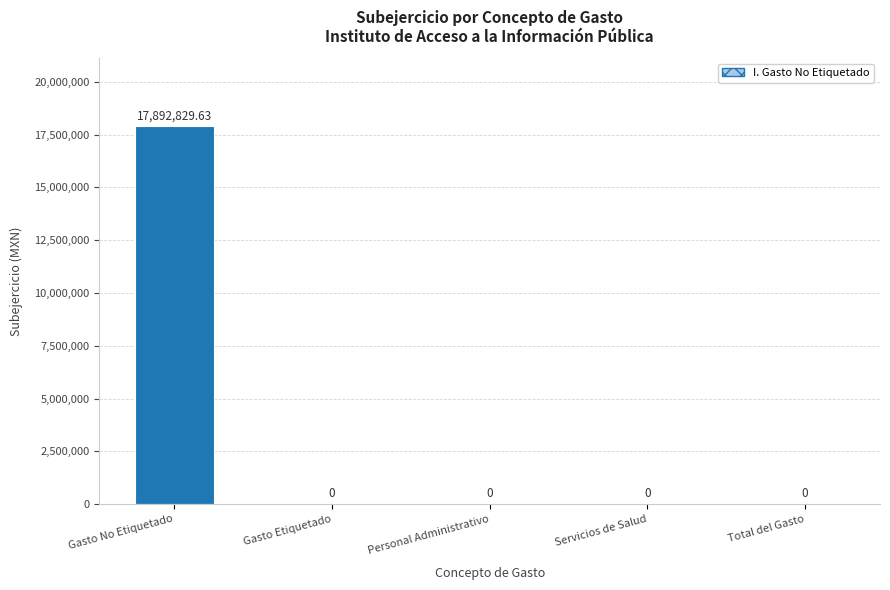

The value at Servicios de Salud is -10386194.9. True or false?

False